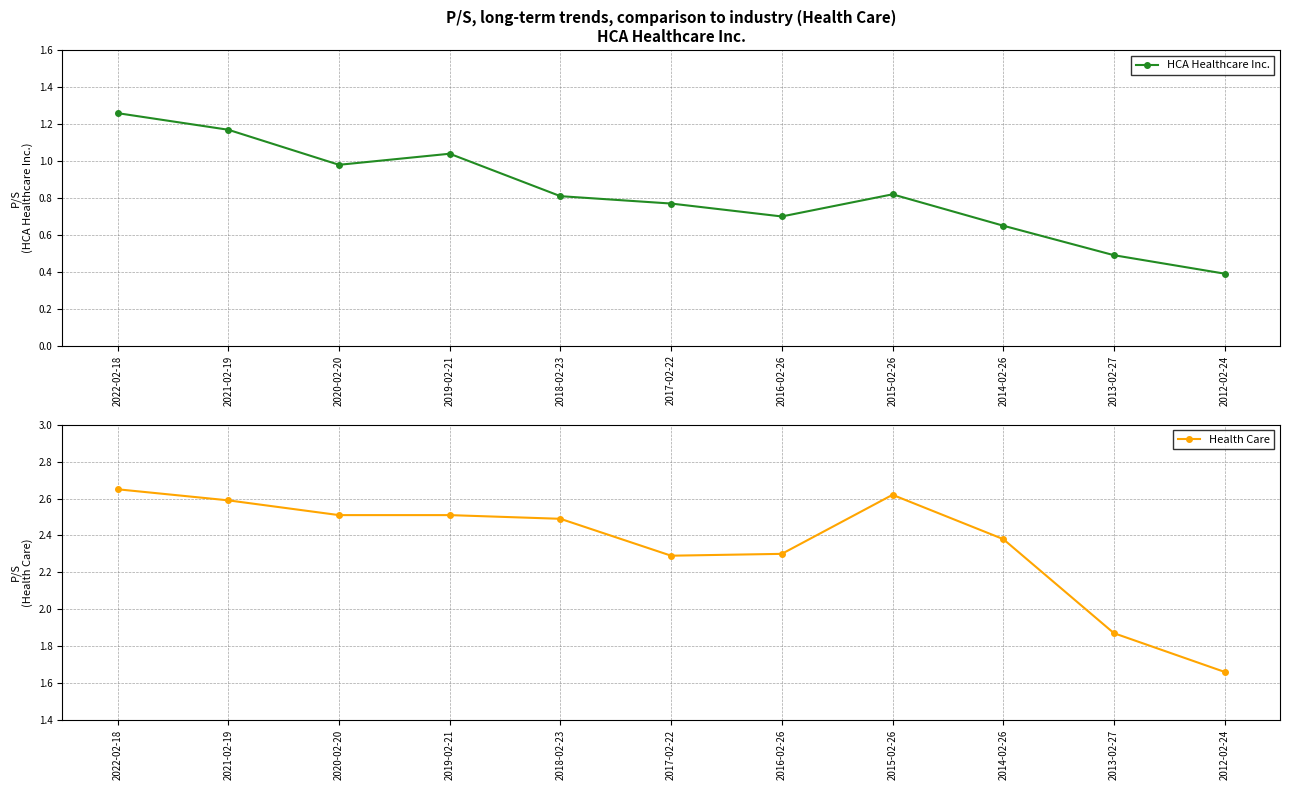

At how many categories does at least one series exceed 1?

11